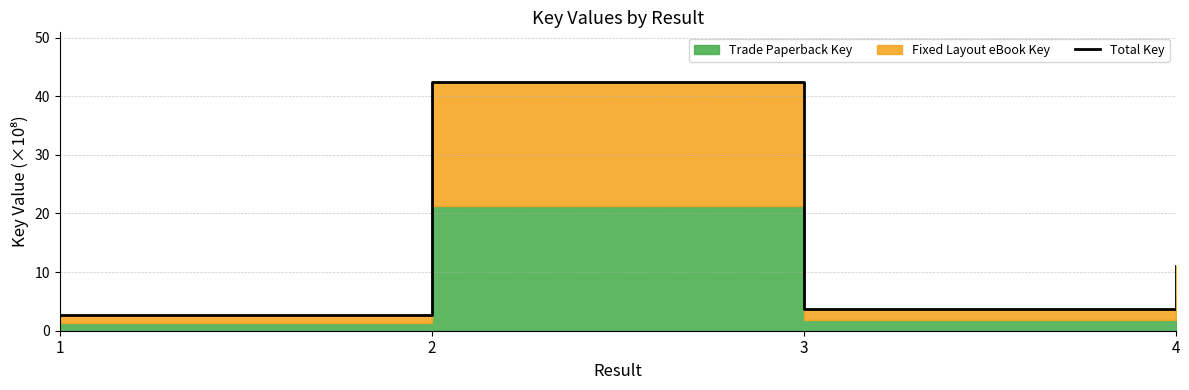

What is the smallest value displayed?

2.6